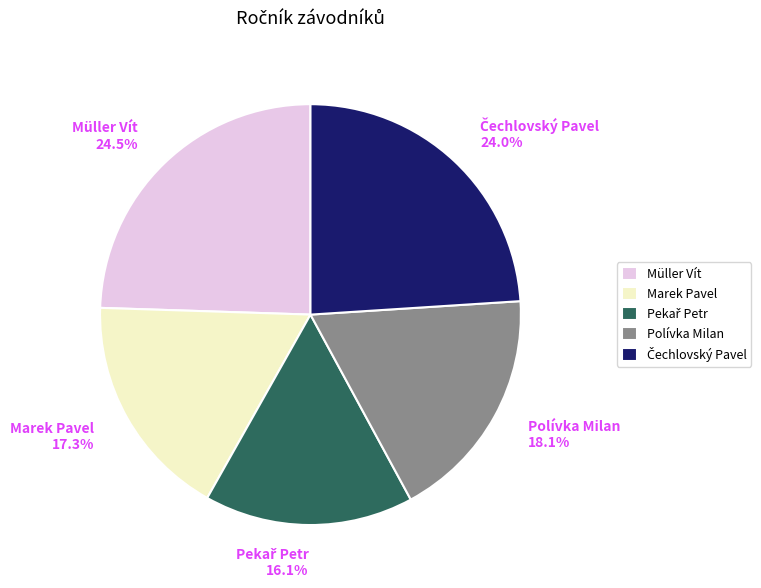

Does any single category account for the majority?

No